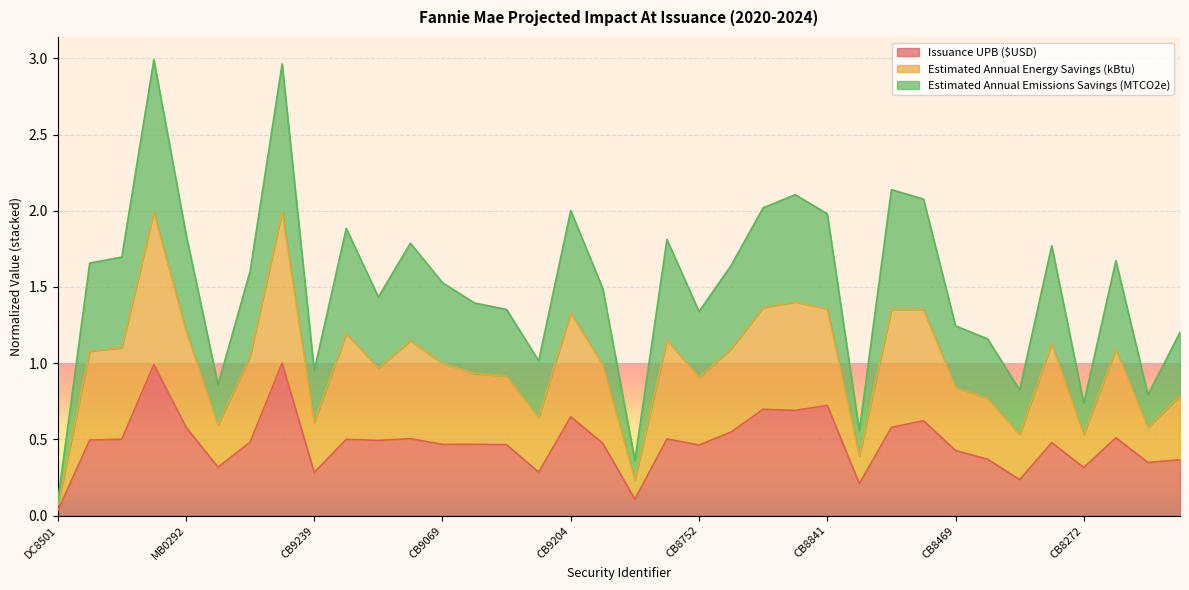

What is the greatest value displayed?

3.0